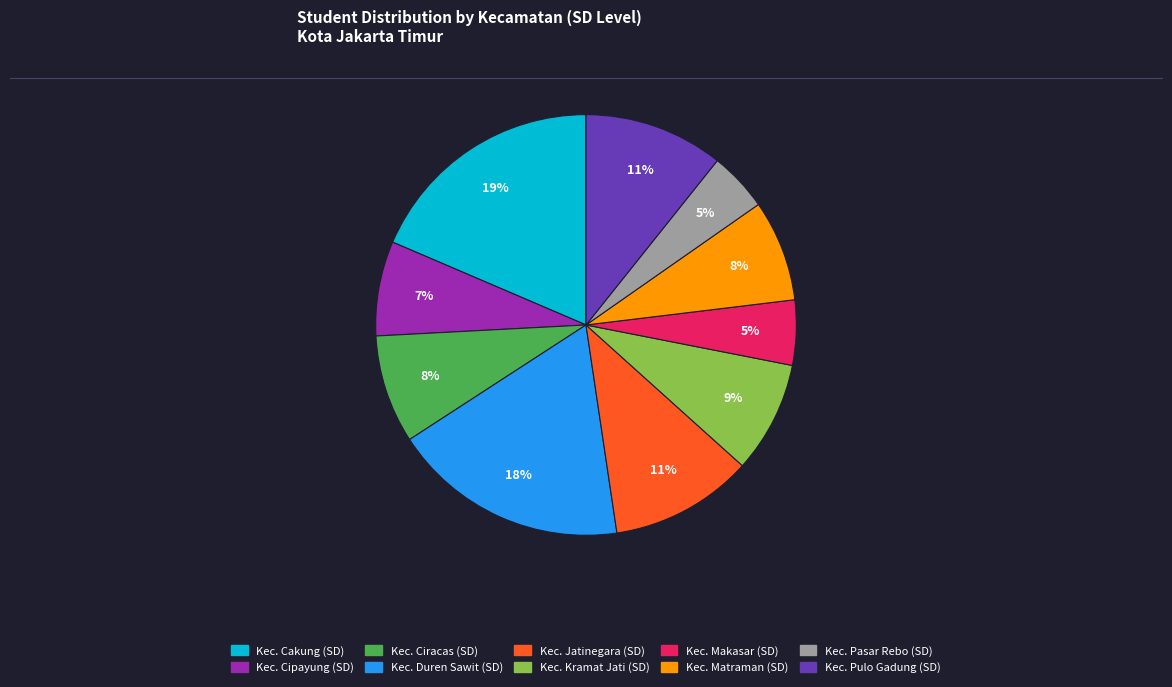

How many slices are in this pie chart?

10